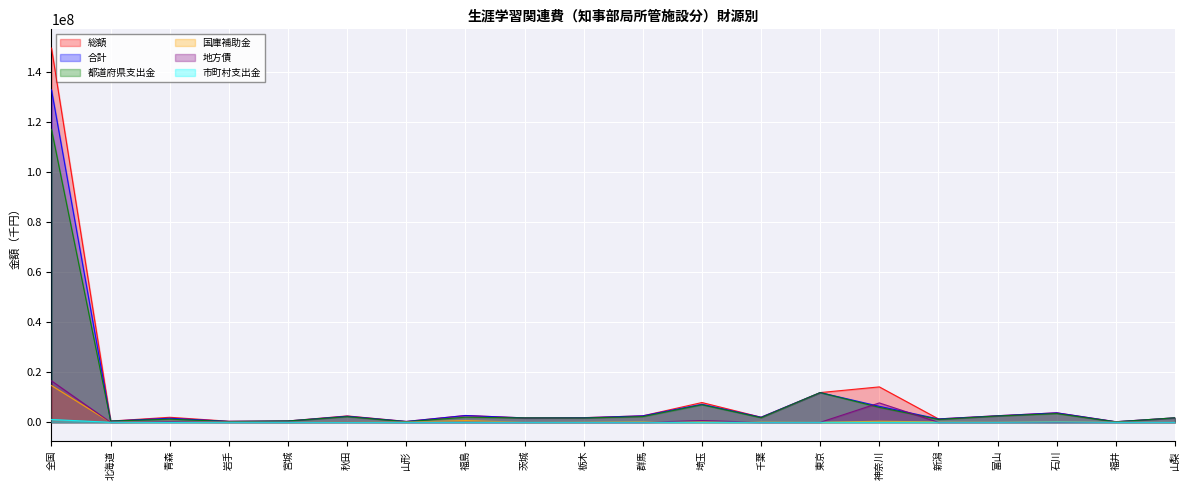

What are all the series names shown in the legend?

総額, 合計, 都道府県支出金, 国庫補助金, 地方債, 市町村支出金